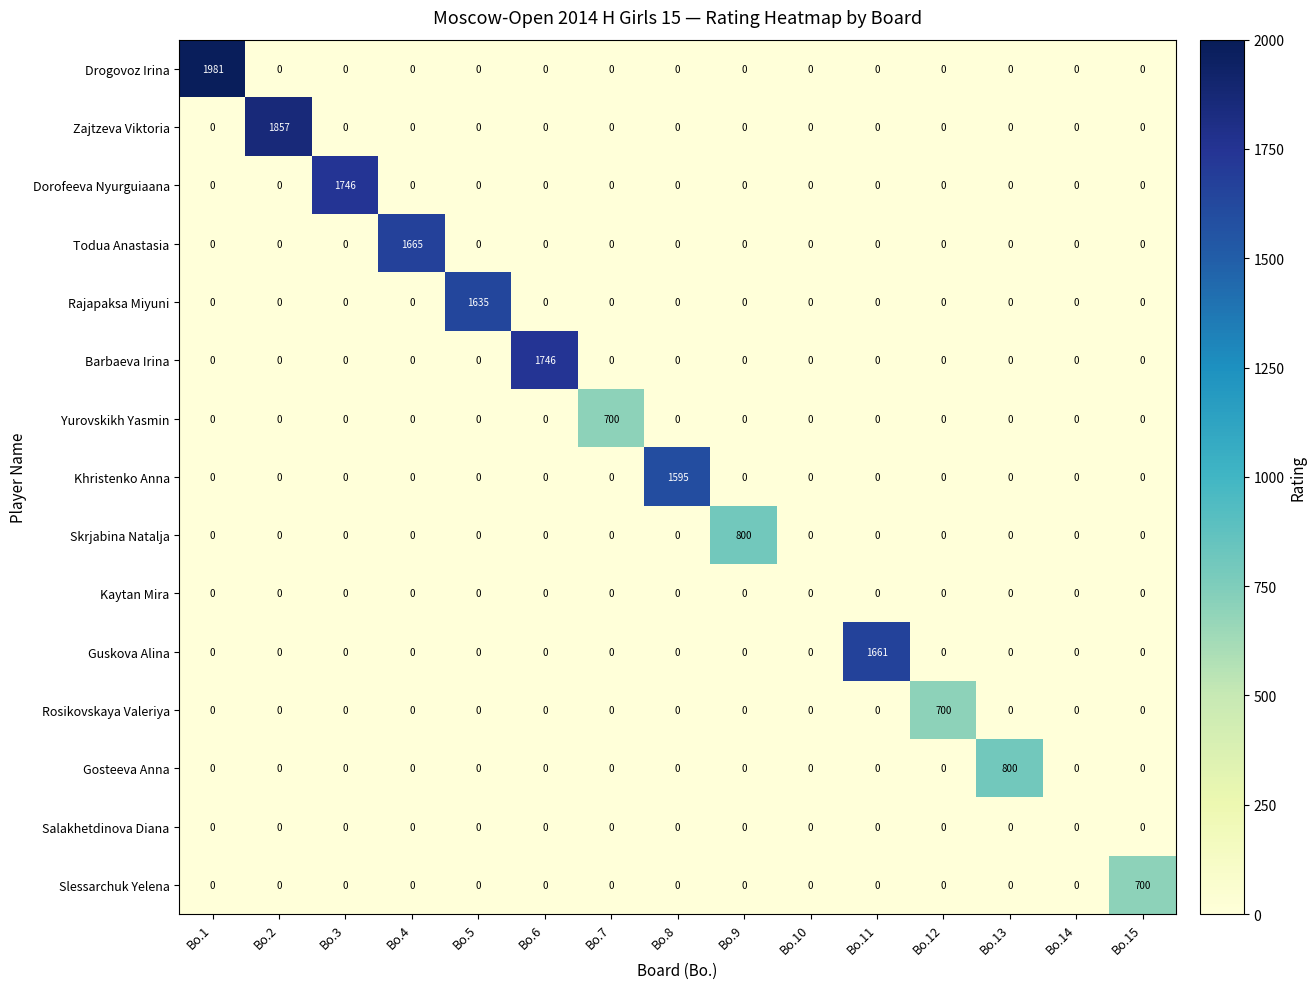

Count the number of categories in the chart.

15